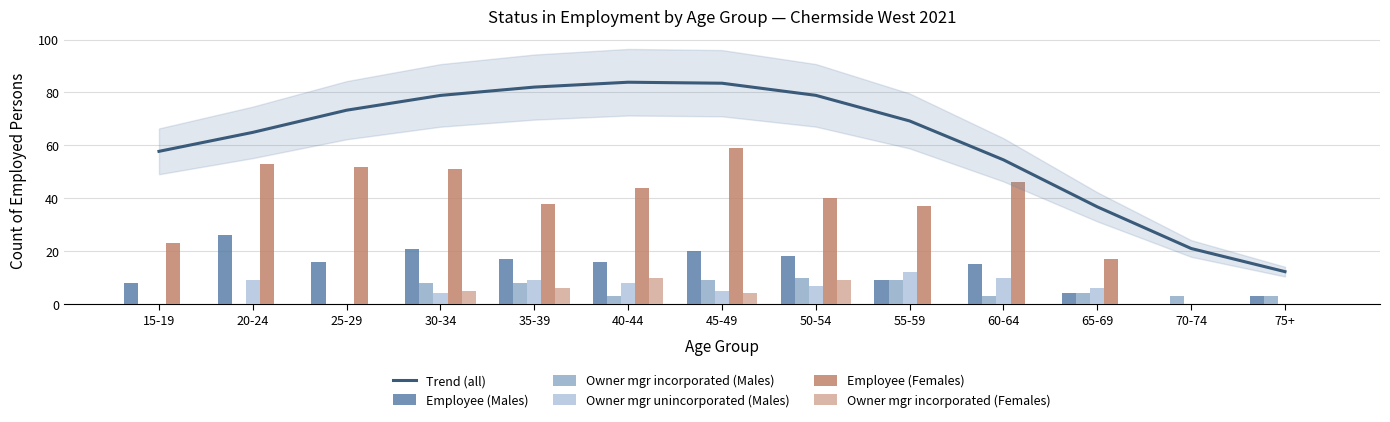

How many groups of bars are there?

13